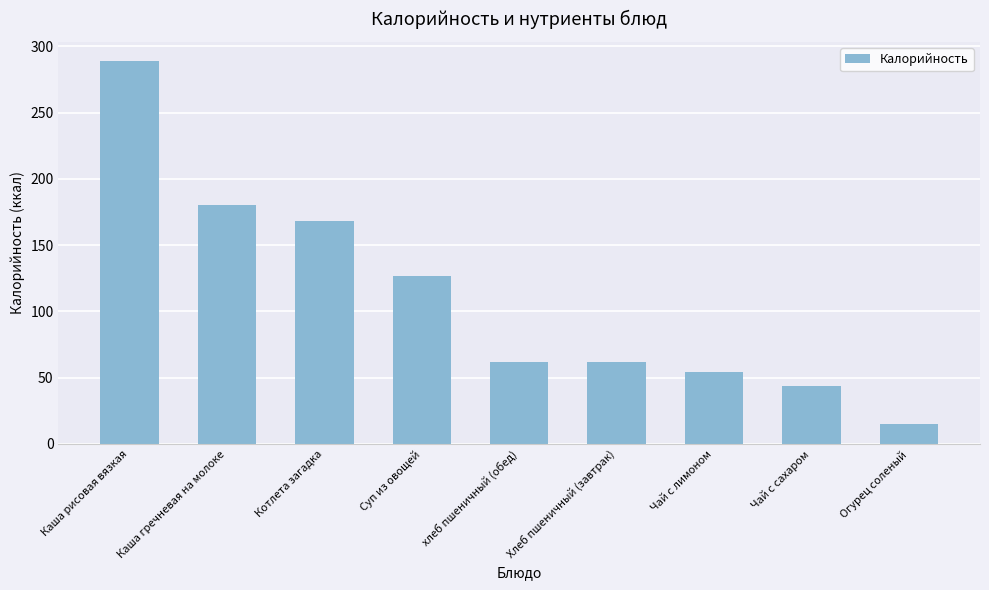

At which label is the value closest to 152?

Котлета загадка